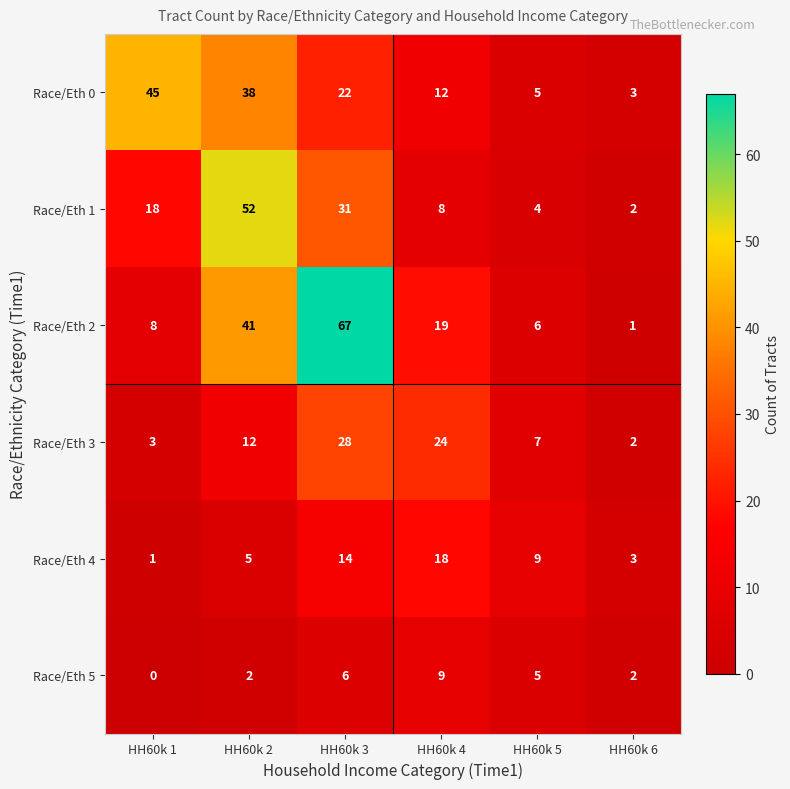

Which label corresponds to the smallest value in the chart?

HH60k 1